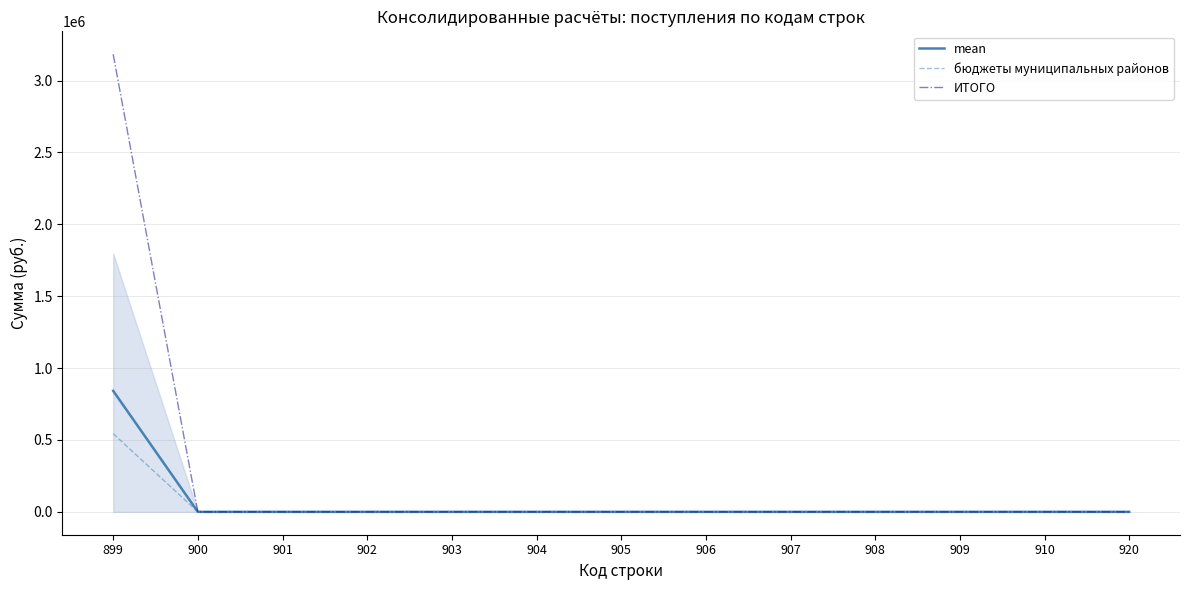

Rank the series by their maximum value, from lowest to highest.

бюджеты муниципальных районов, mean, ИТОГО